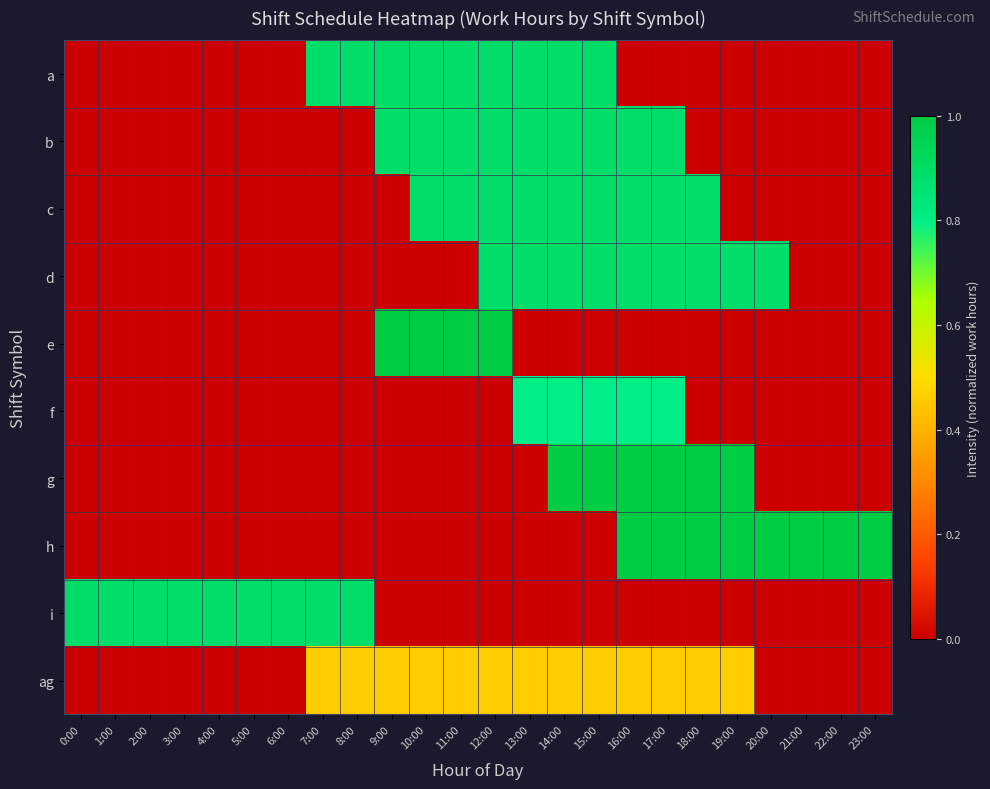

Between 16:00 and 22:00, which is larger?

16:00